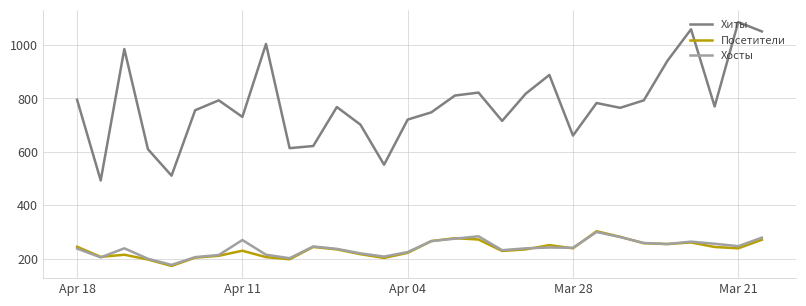

Which series has the largest total across all categories?

Хиты